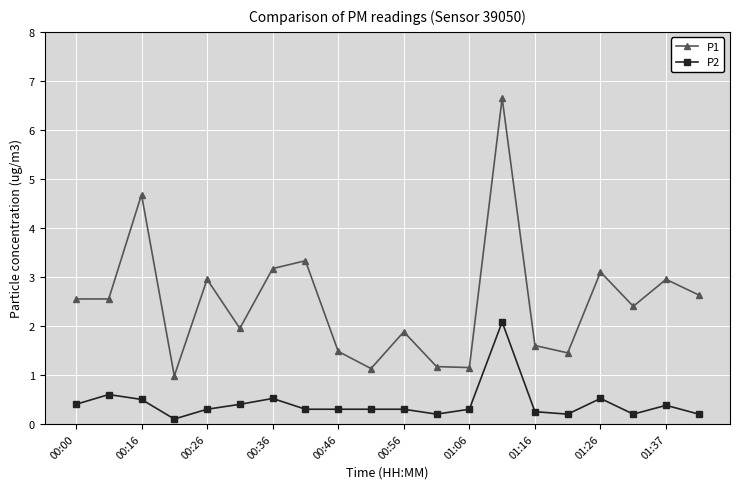

At how many categories does at least one series exceed 0?

20